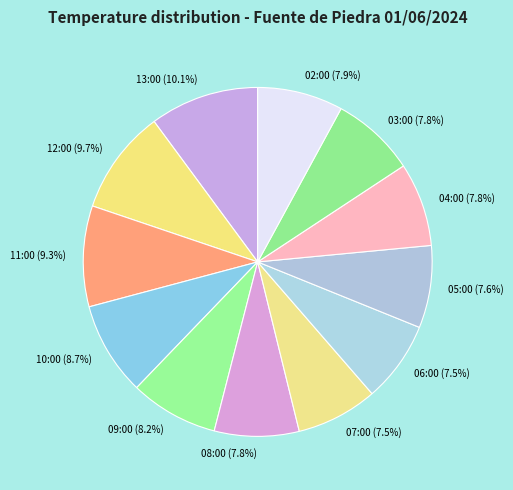

Does any single category account for the majority?

No